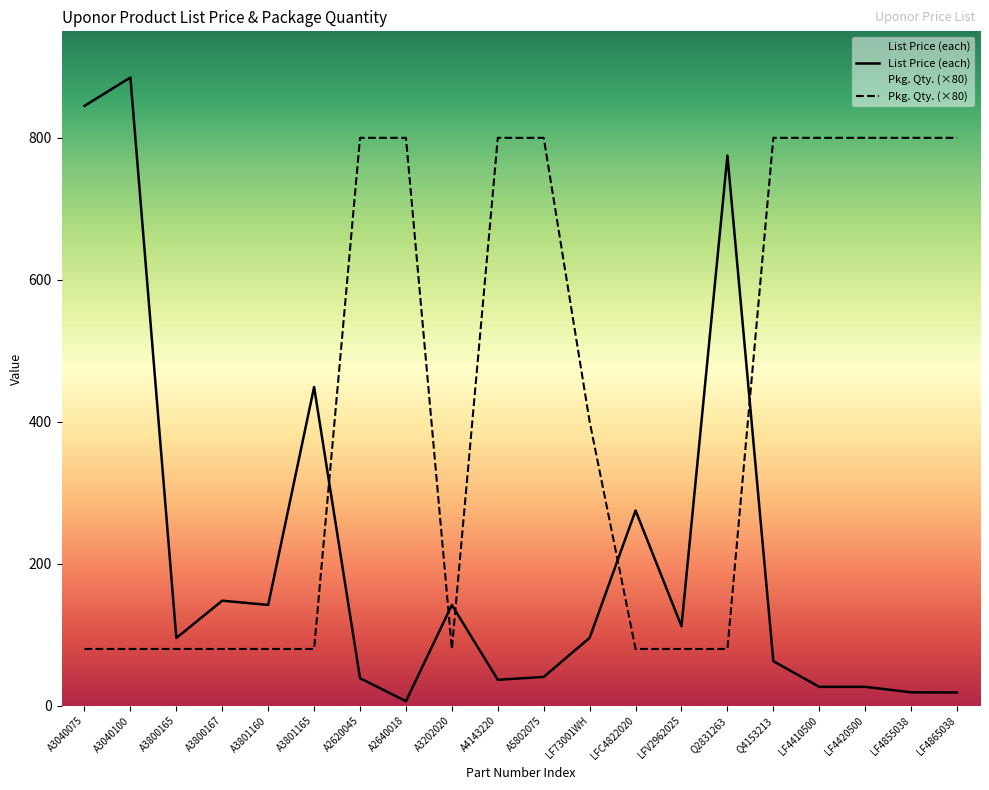

Between A3040100 and LF4855038, which is larger?

A3040100